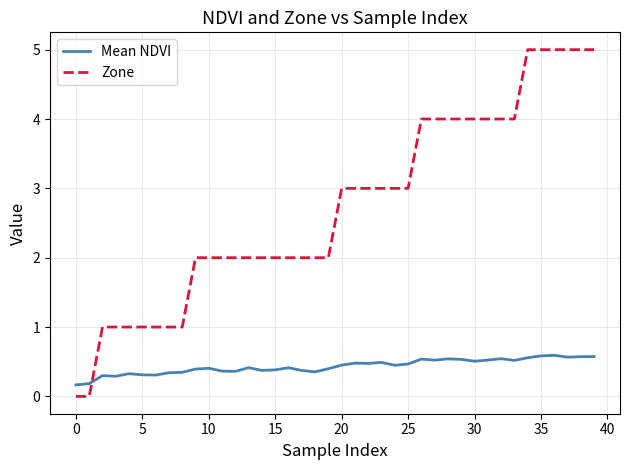

Which series has the largest range (max minus min)?

Zone